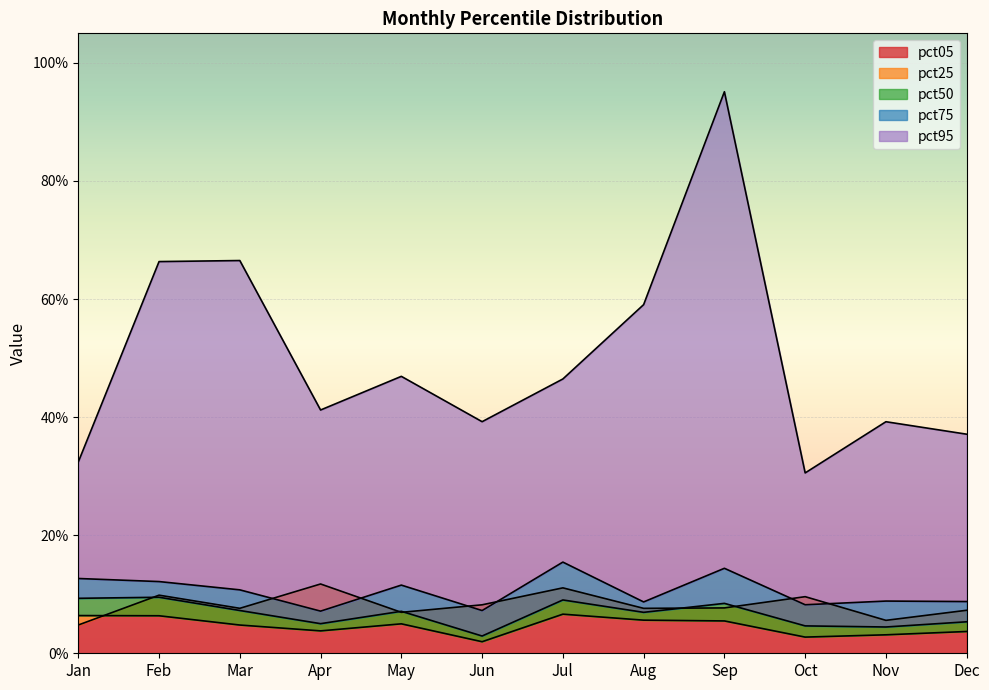

The pct75 series shows 0.2 at Jul. True or false?

True